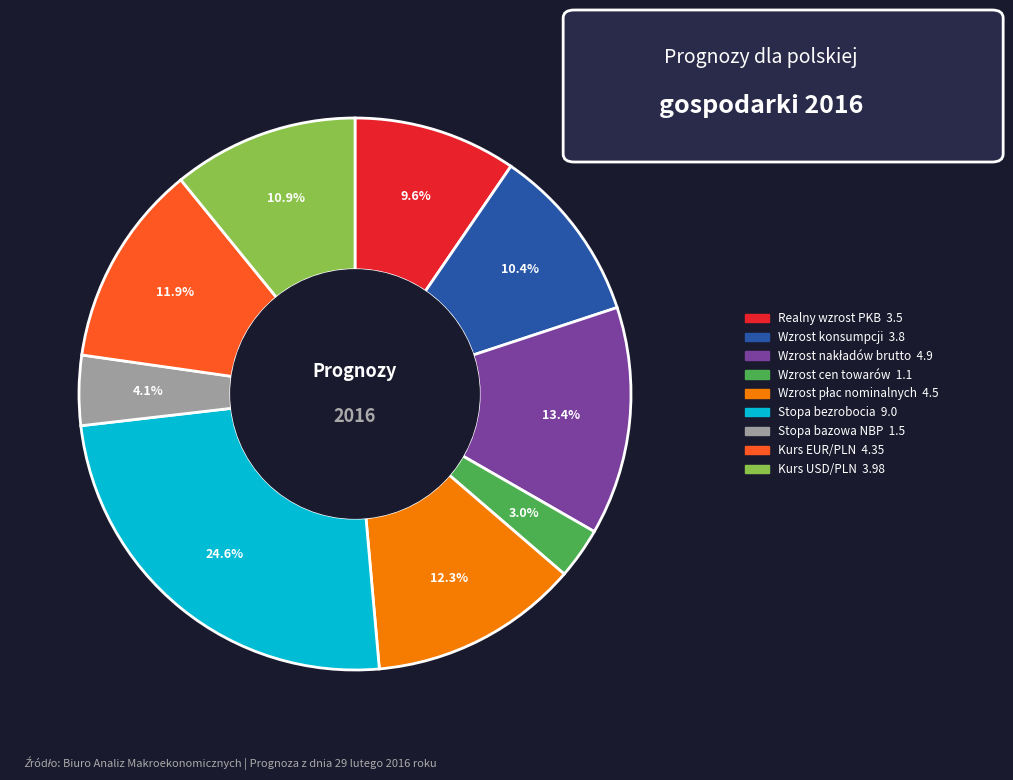

The Realny wzrost PKB slice represents 22% of the pie. True or false?

False